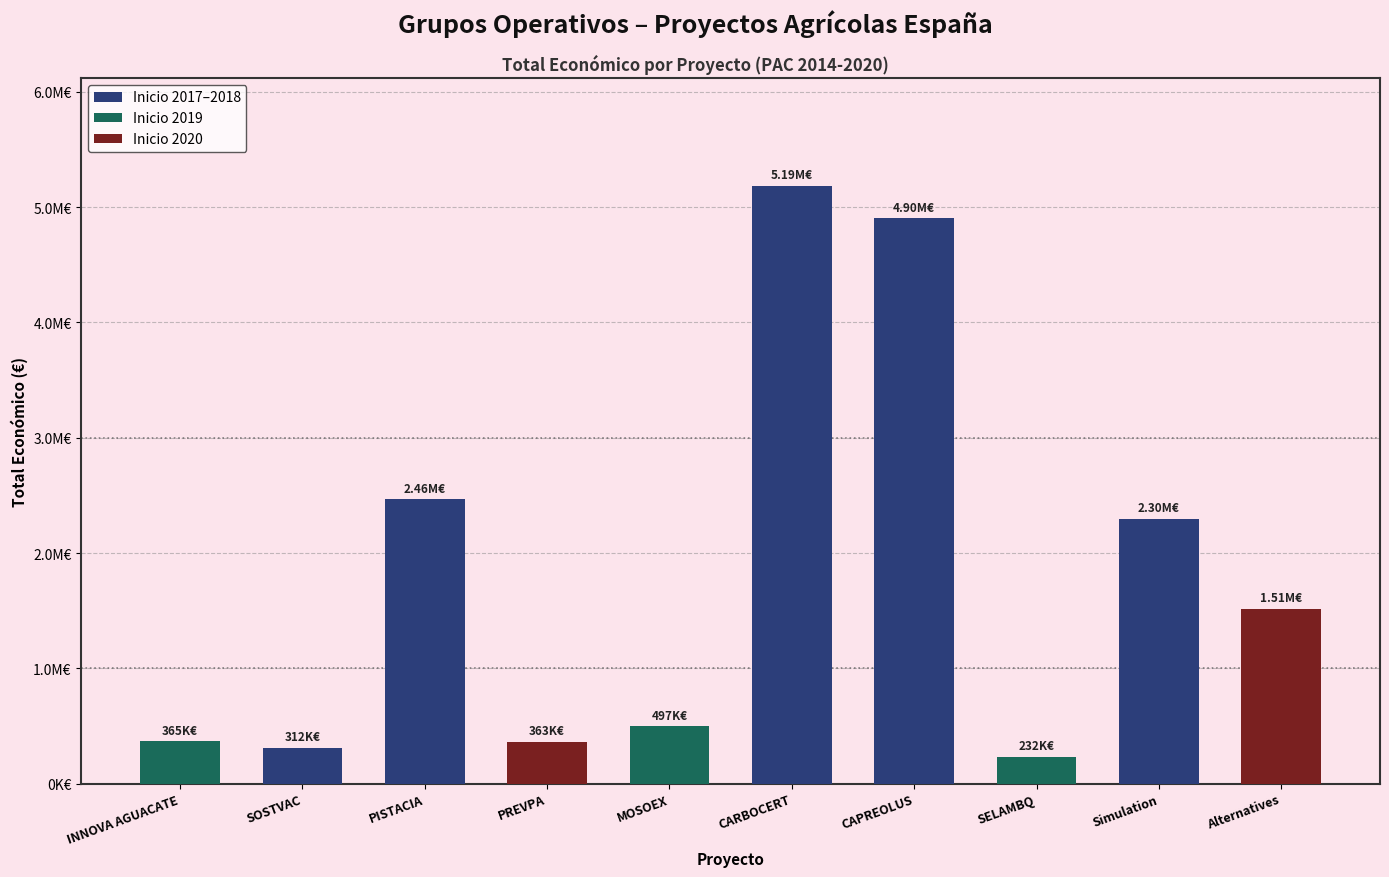

Are the bars horizontal?

No